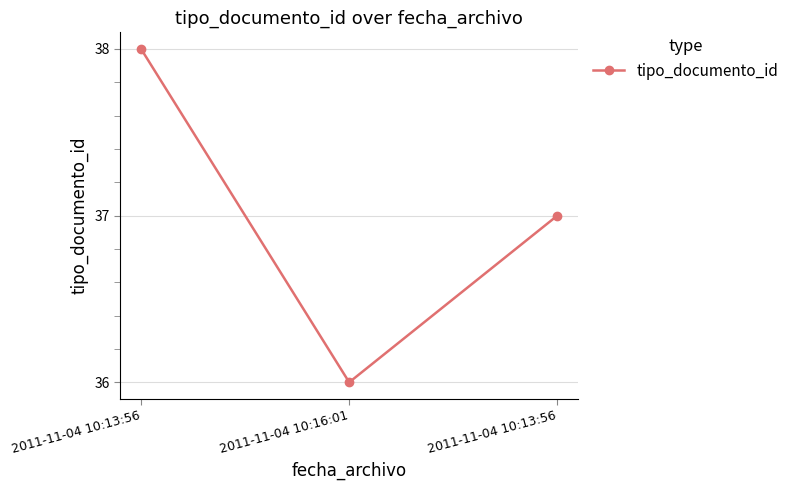

List the labels in order of value, smallest first.

2011-11-04 10:16:01, 2011-11-04 10:13:56, 2011-11-04 10:13:56